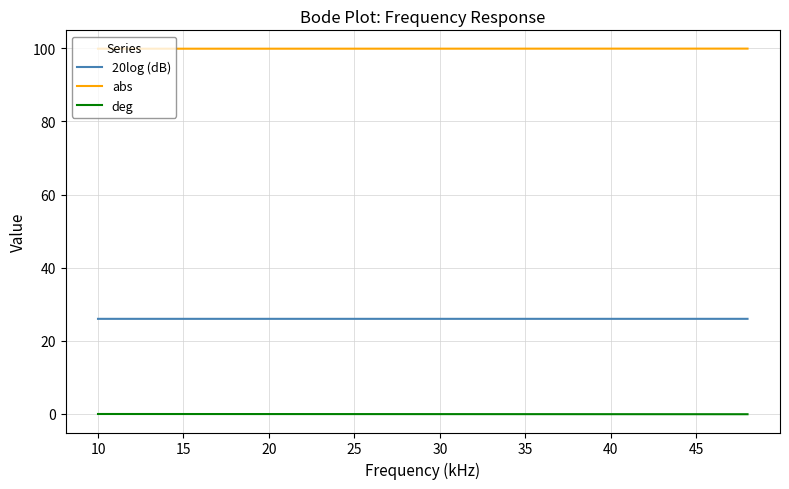

What is the highest value of the abs series?

99.9